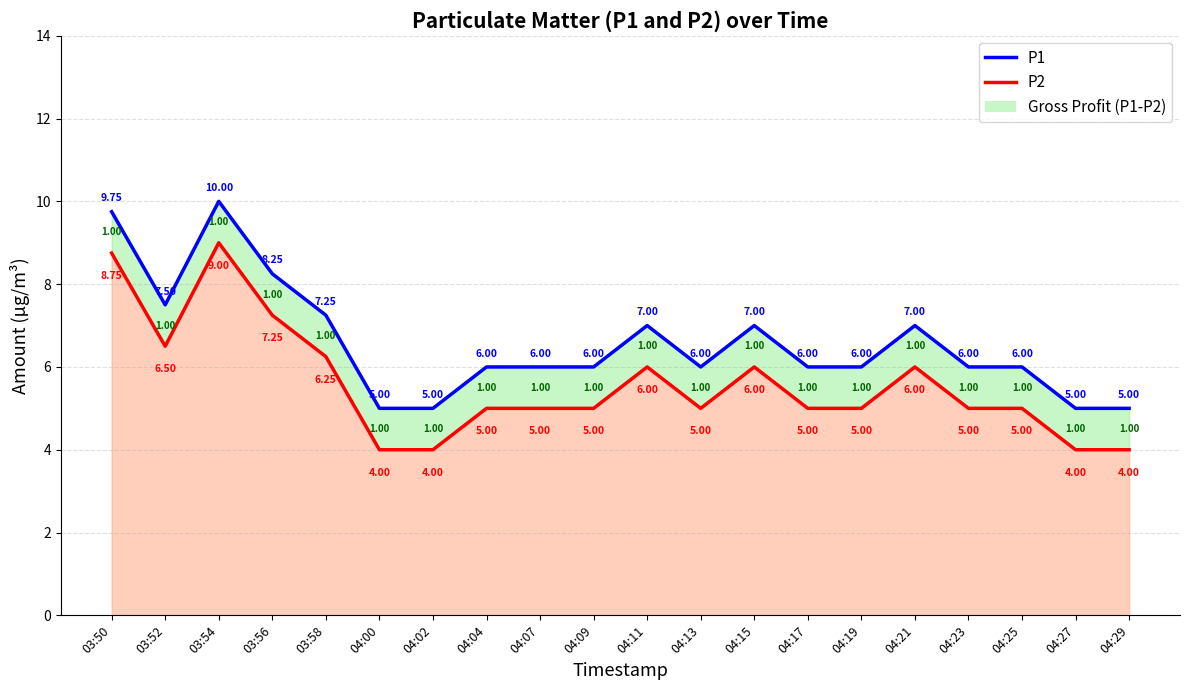

Which series has the widest spread of values?

P1